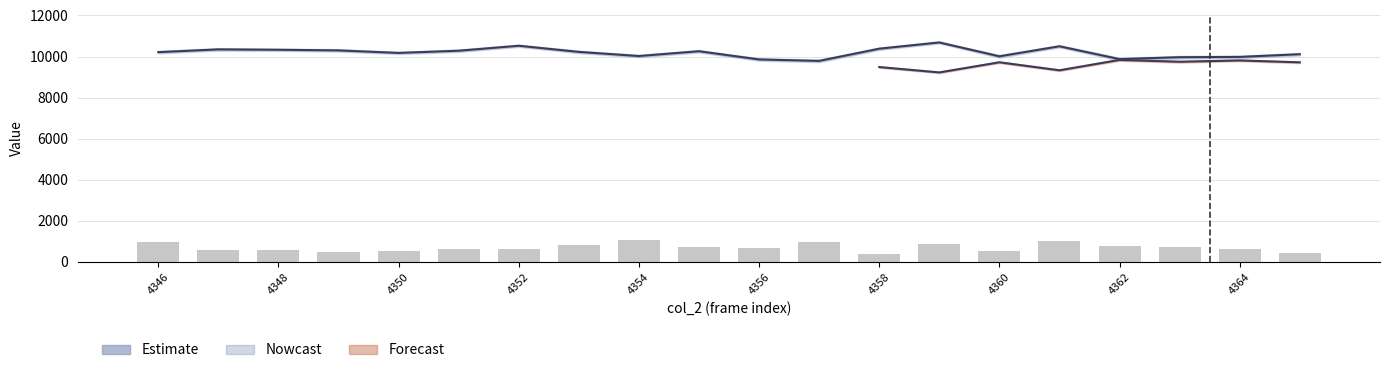

Reading left to right, transcribe all the data shown in this chart.

945	585	585	495	540	630	630	810	1080	720	675	945	405	855	540	990	765	720	630	450